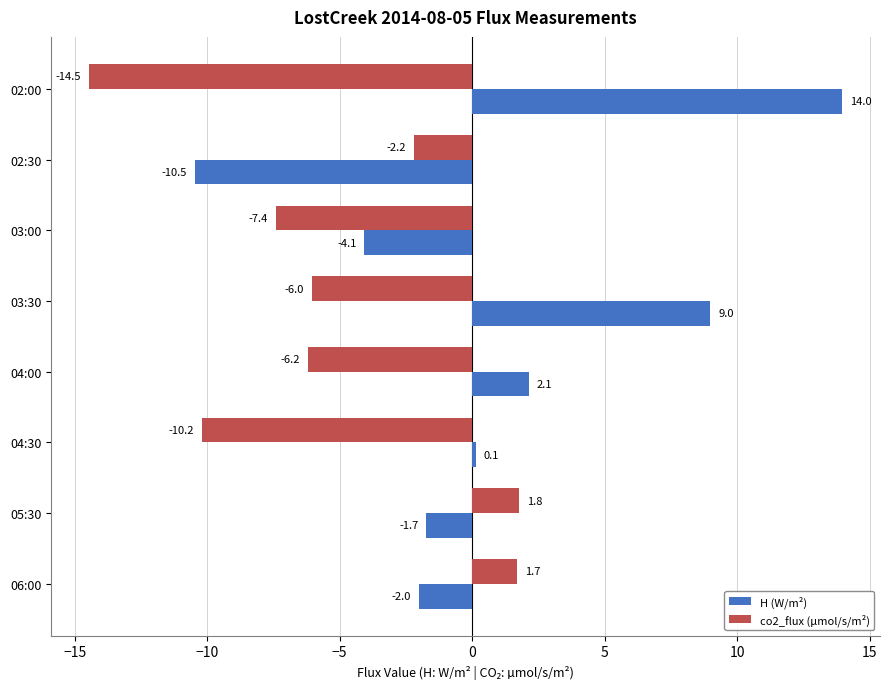

Which series has the largest total across all categories?

H (W/m²)